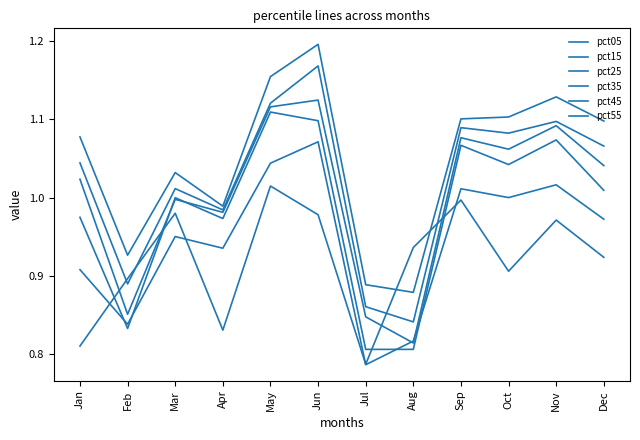

Is the value of pct45 at May greater than the value of pct25 at Feb?

Yes